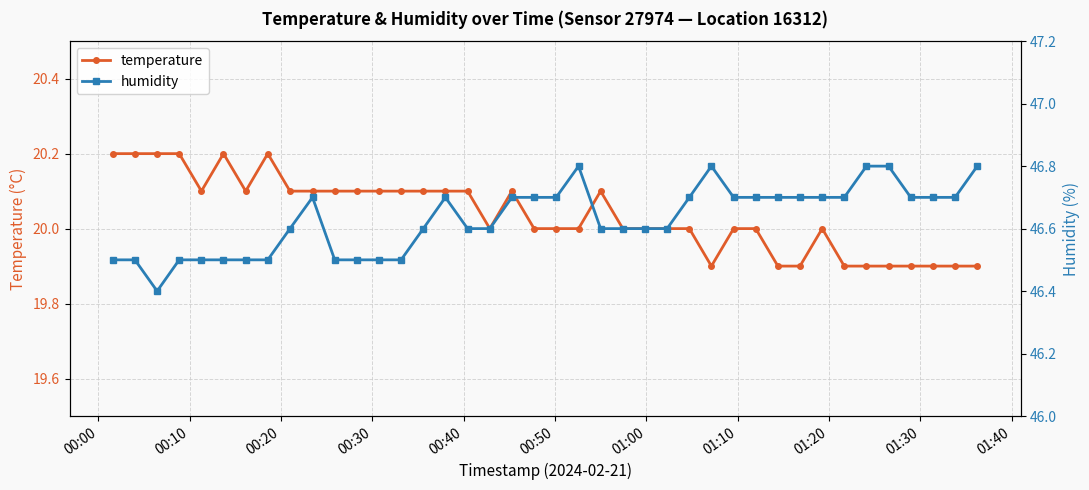

What is the value of the temperature point at the 28th from the left?

19.9